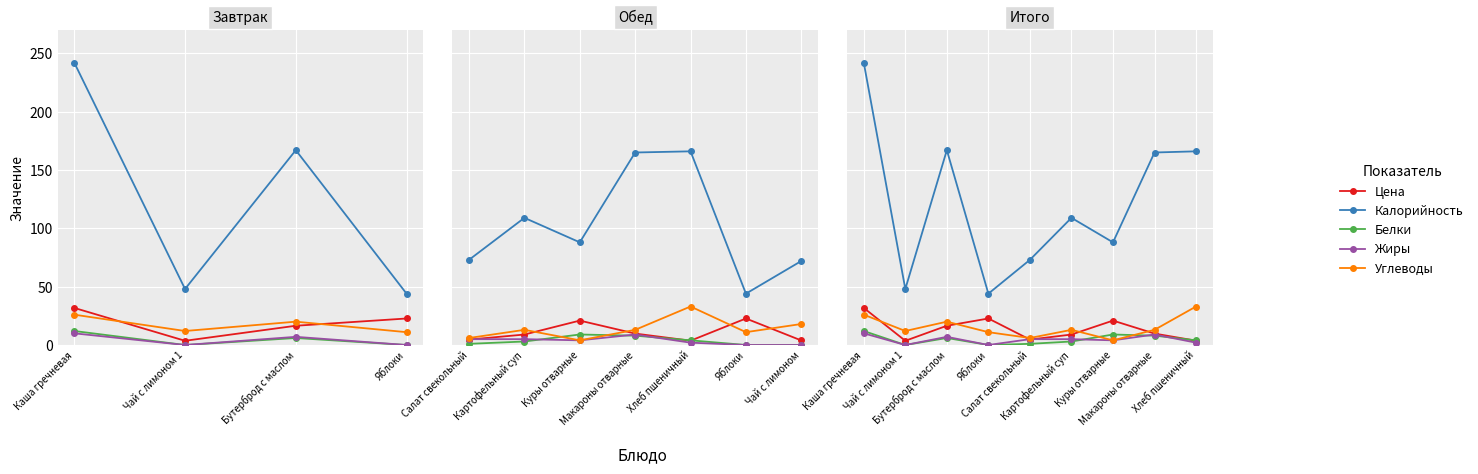

Which series has the largest total across all categories?

Калорийность